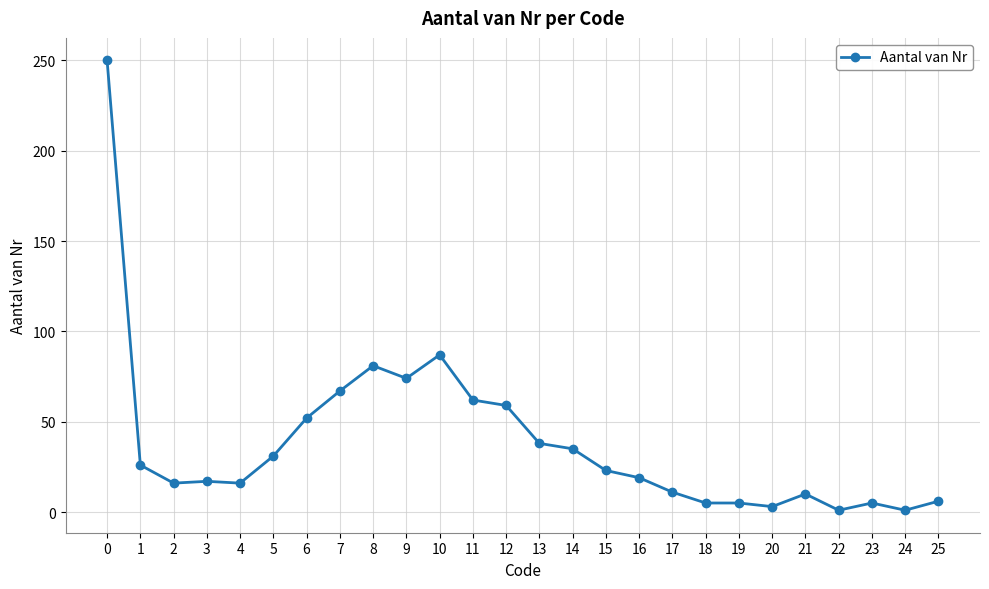

What is the value of the 15th point from the left?

35